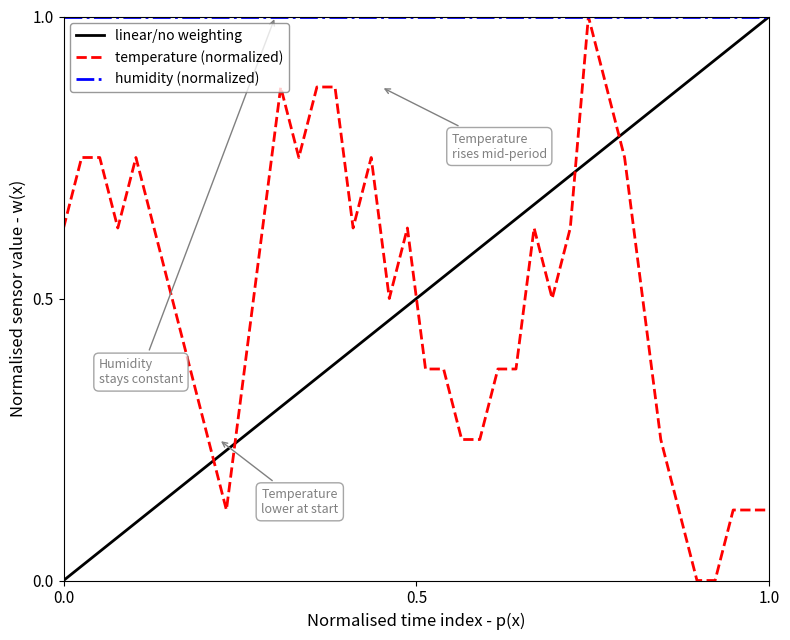

Which series has the largest total across all categories?

humidity (normalized)